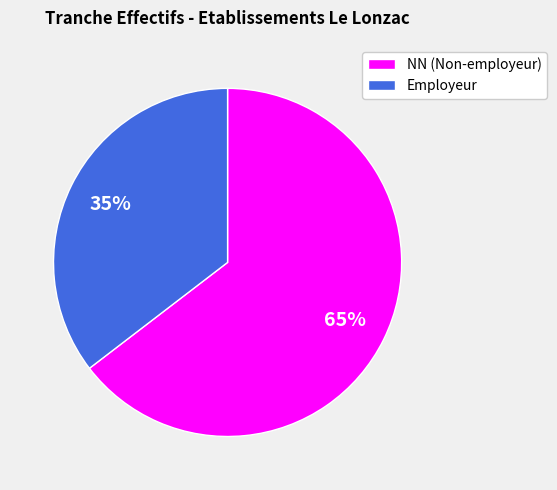

Is there a majority slice in this chart?

Yes